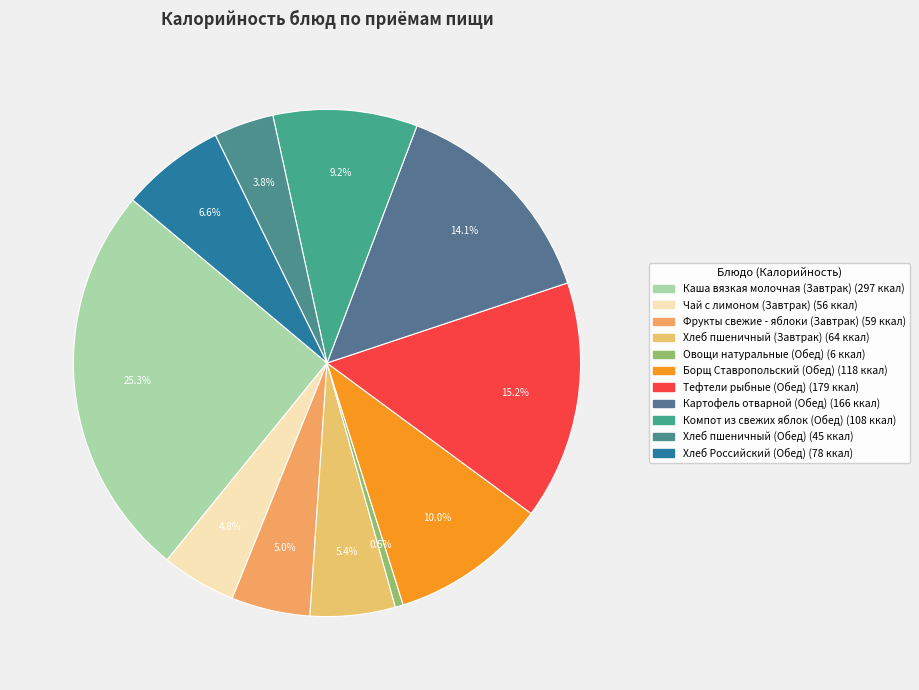

Rank the categories by value from lowest to highest.

Овощи натуральные (Обед), Хлеб пшеничный (Обед), Чай с лимоном (Завтрак), Фрукты свежие - яблоки (Завтрак), Хлеб пшеничный (Завтрак), Хлеб Российский (Обед), Компот из свежих яблок (Обед), Борщ Ставропольский (Обед), Картофель отварной (Обед), Тефтели рыбные (Обед), Каша вязкая молочная (Завтрак)